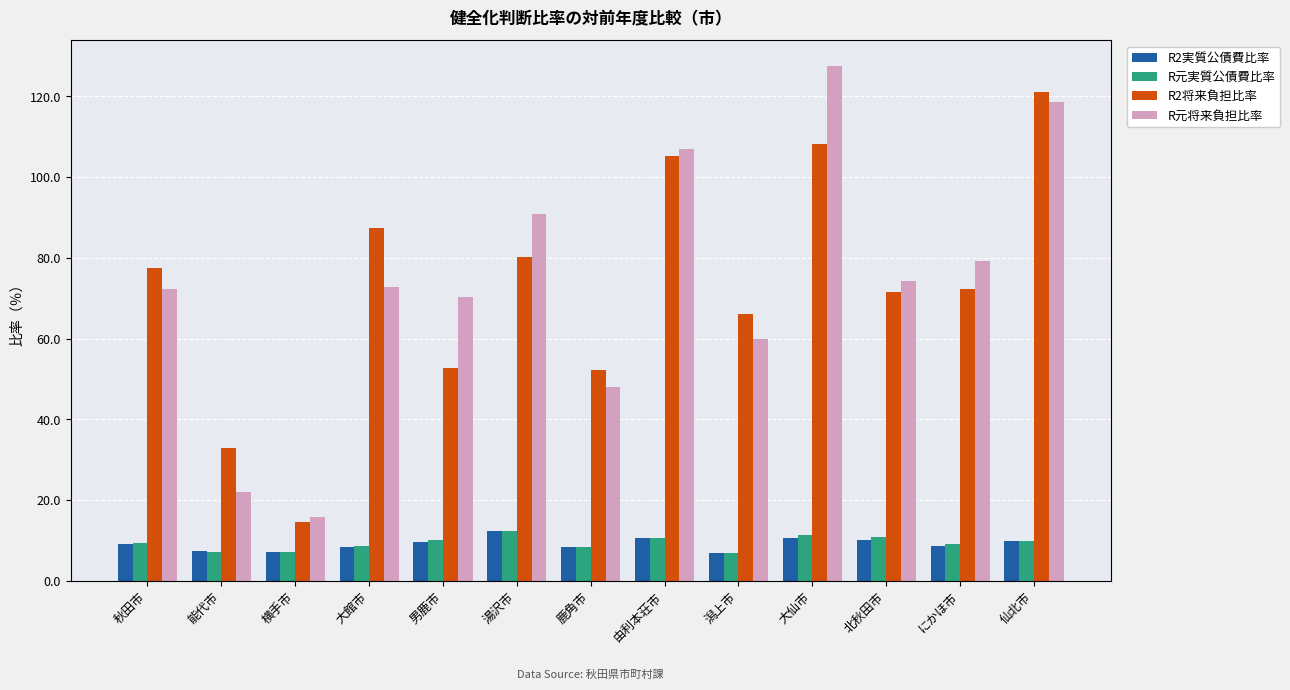

What is the total value across all series at 北秋田市?

166.6